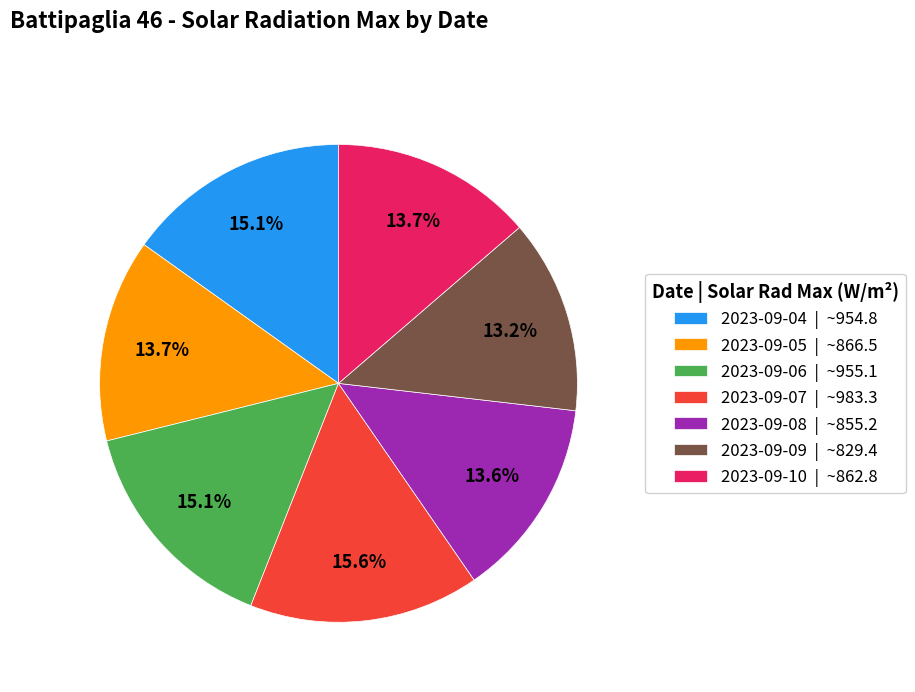

What is the total percentage of 2023-09-08 | ~855.2 and 2023-09-04 | ~954.8?

28.7%